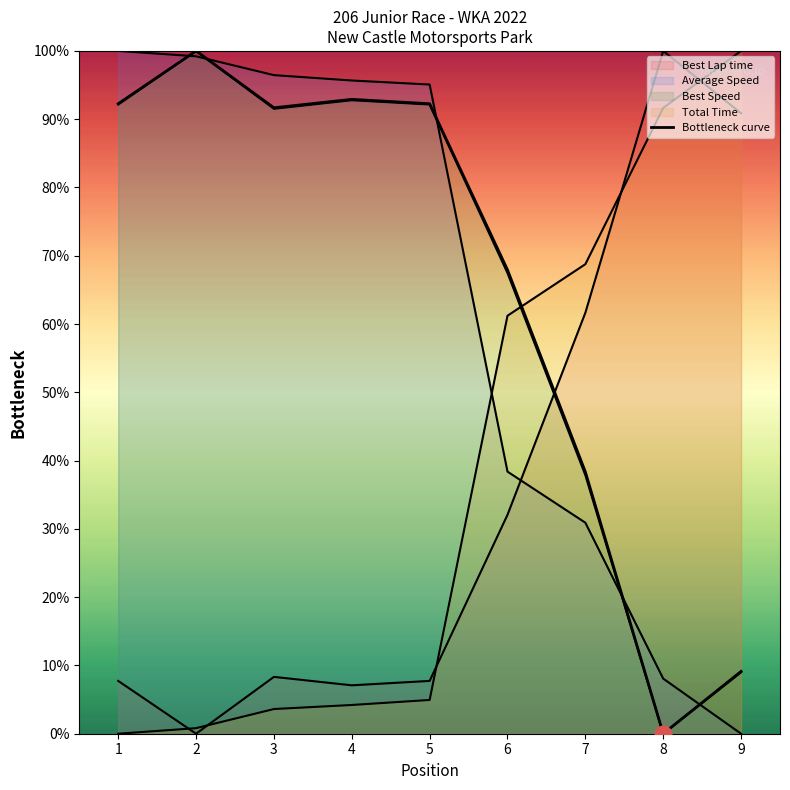

Where does the data first go above 91?

1